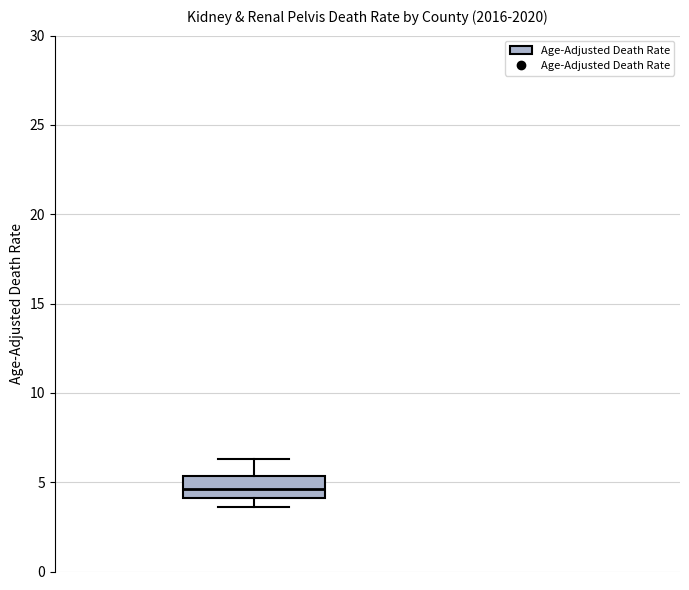

Transcribe this box plot: give where the median line is, the range the box spans, and where the two whiskers end, as read against the y-axis. The values are not printed on the chart, so give them approximately, as read against the axis.

median 4.5, box 4.0 to 5.5, whiskers 3.5 to 6.5